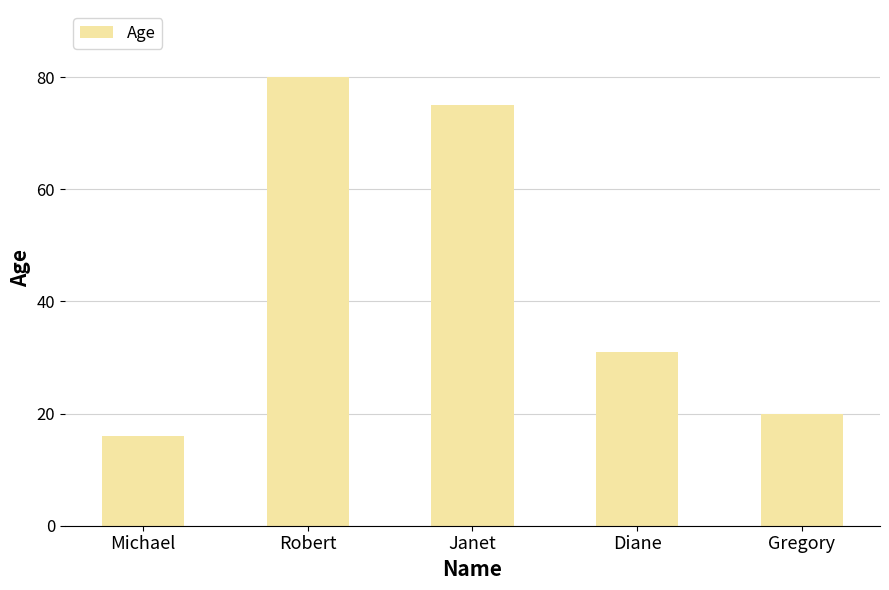

What is the sum of the values at Robert and Gregory?

100